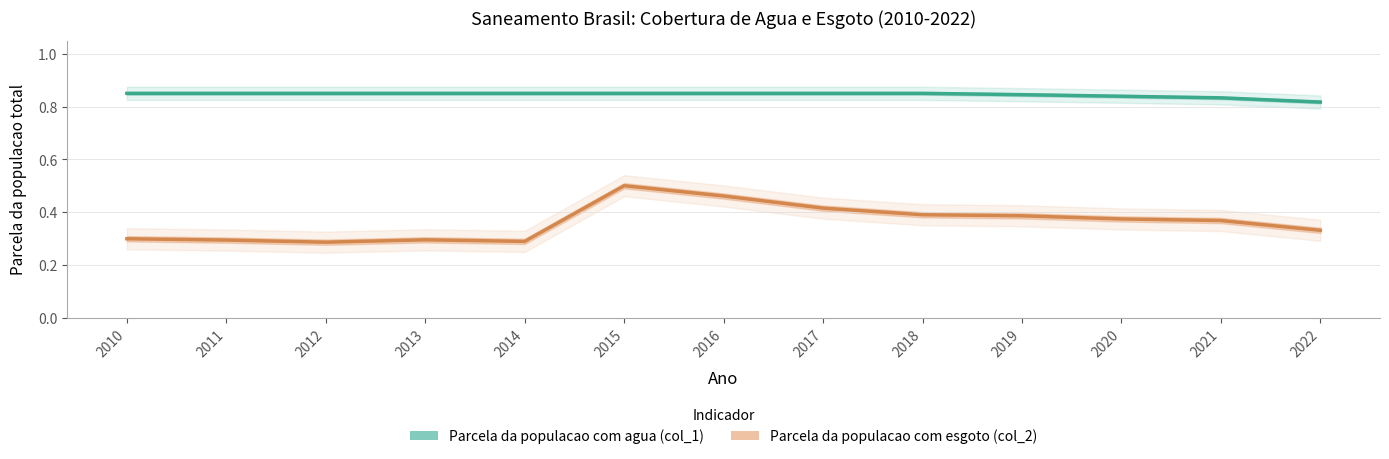

Is the value of Parcela da populacao com esgoto (col_2) at 2017 greater than the value of Parcela da populacao com agua (col_1) at 2018?

No